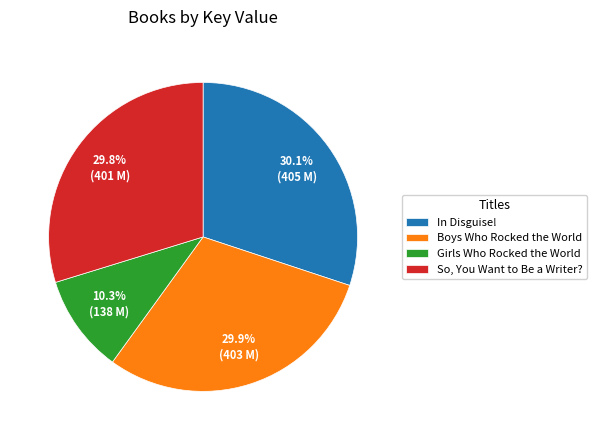

What percentage is the Boys Who Rocked the World slice, to the nearest percent?

30%